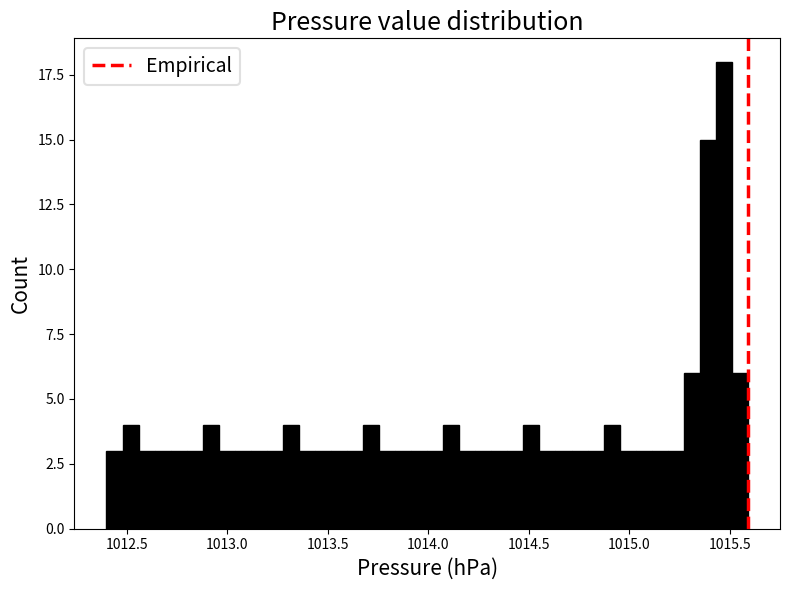

Around what value on the x-axis is the tallest bar? Give the approximate position of its centre, as read against the axis.

1015.45